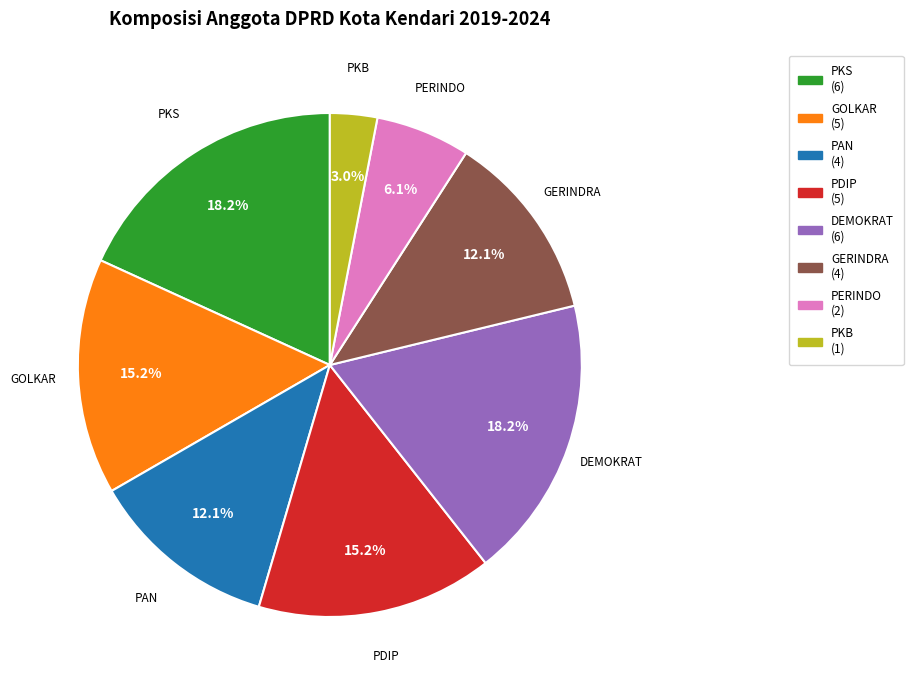

Is there a majority slice in this chart?

No